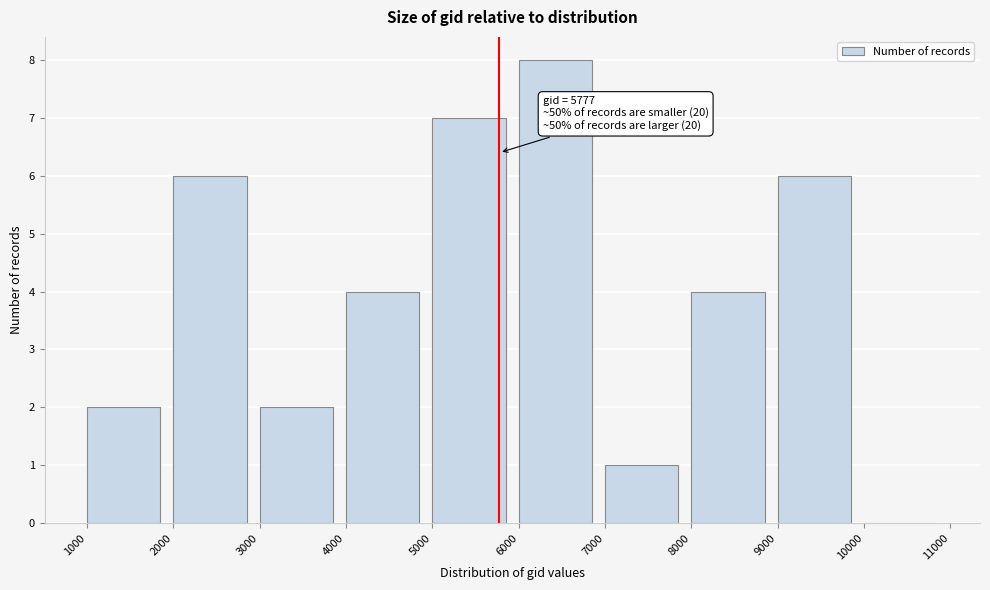

Over which range of the x-axis is the bar tallest?

6000 to 7000